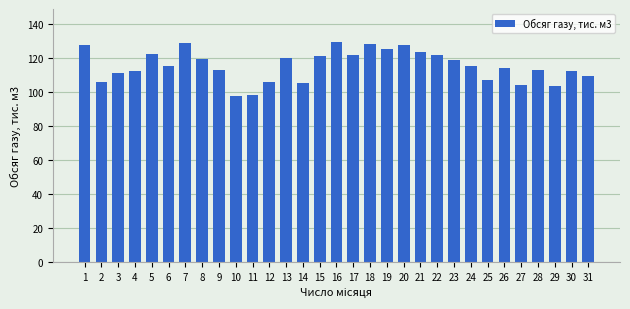

What is the smallest value displayed?

97.6